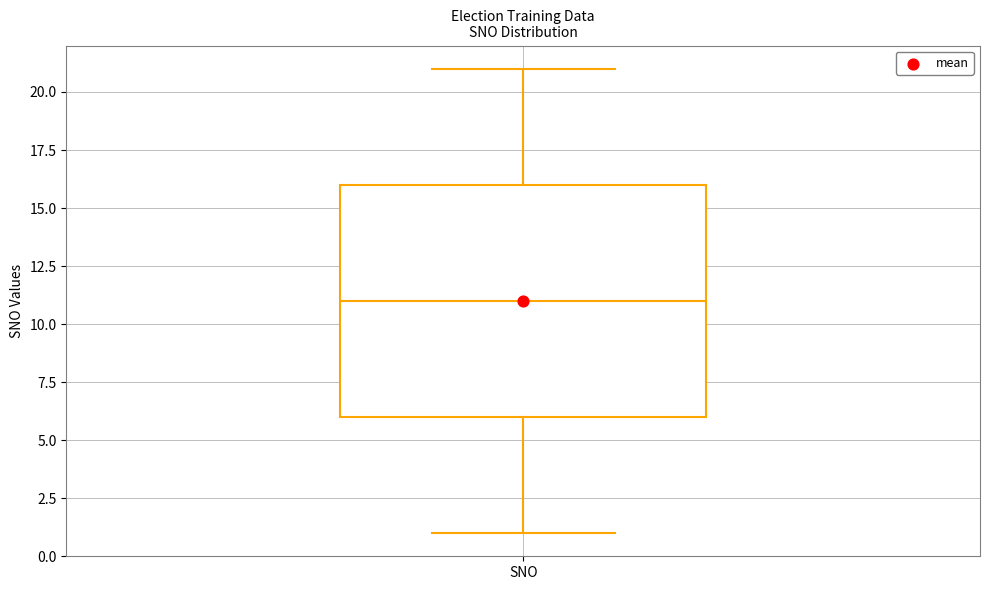

Transcribe this box plot: give where the median line is, the range the box spans, and where the two whiskers end, as read against the y-axis. The values are not printed on the chart, so give them approximately, as read against the axis.

median 11, box 6 to 16, whiskers 1 to 21